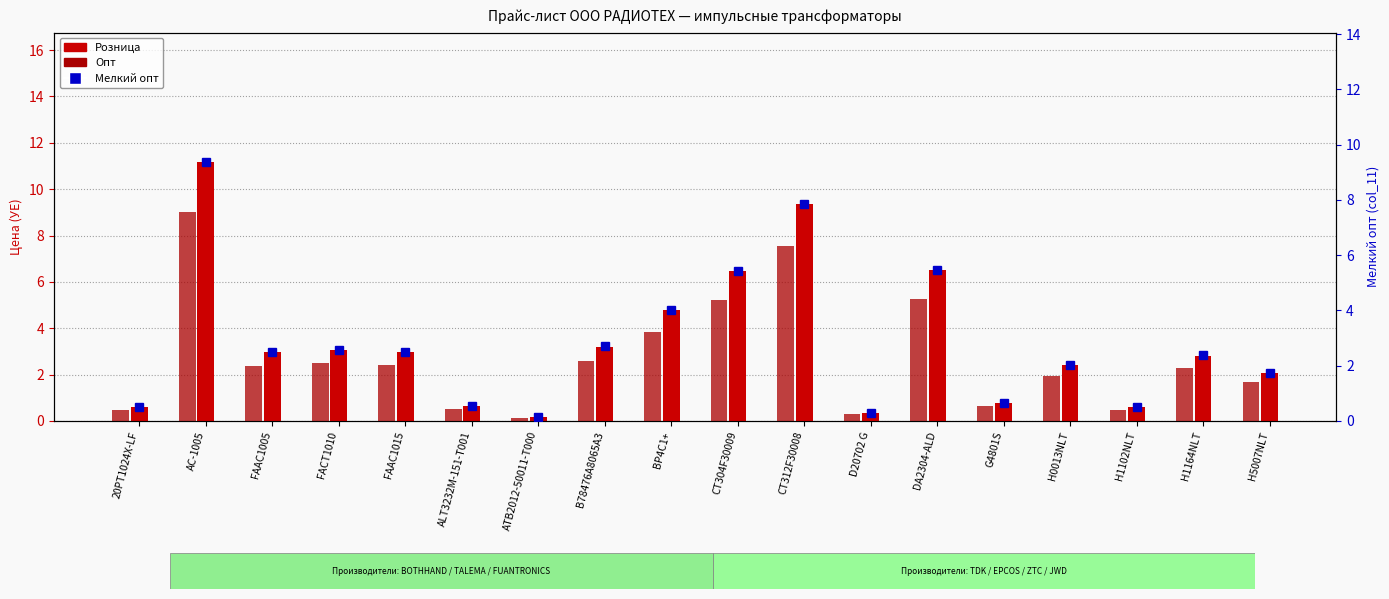

Which category has the lowest value in the Опт (col_12) series?

ATB2012-50011-T000